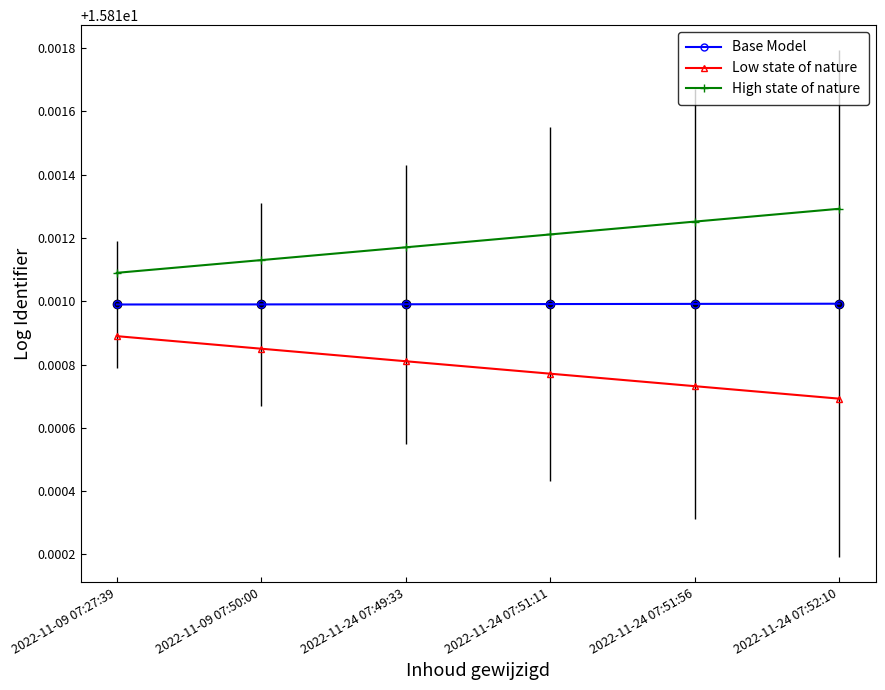

Which label corresponds to the largest value in the chart?

2022-11-24 07:52:10